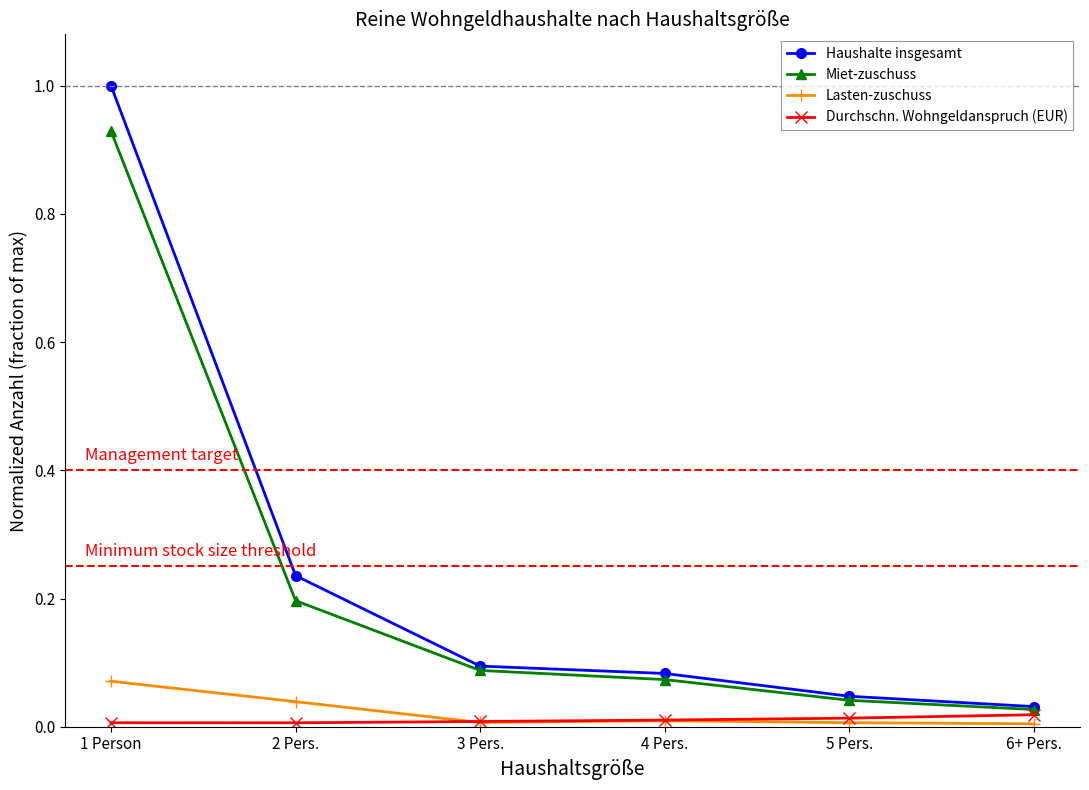

What is the label of the 1st point from the left?

1 Person